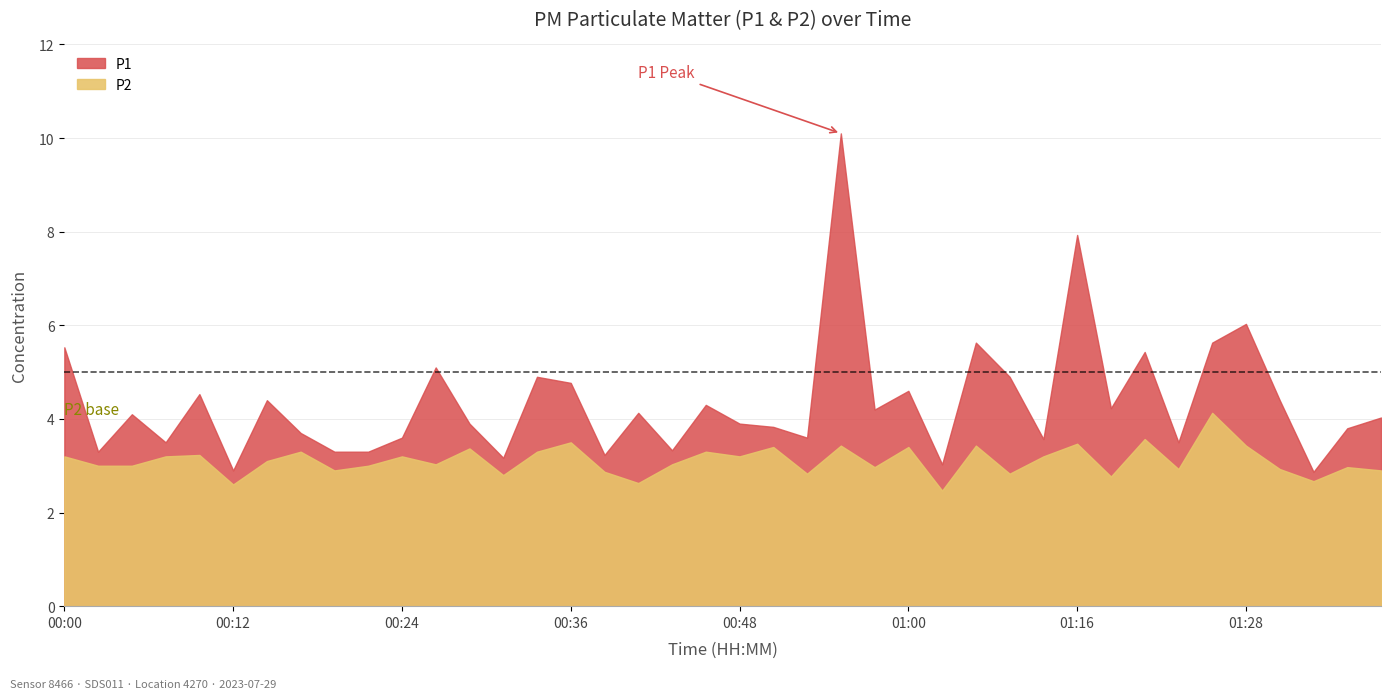

What is the maximum value shown in the chart?

10.1